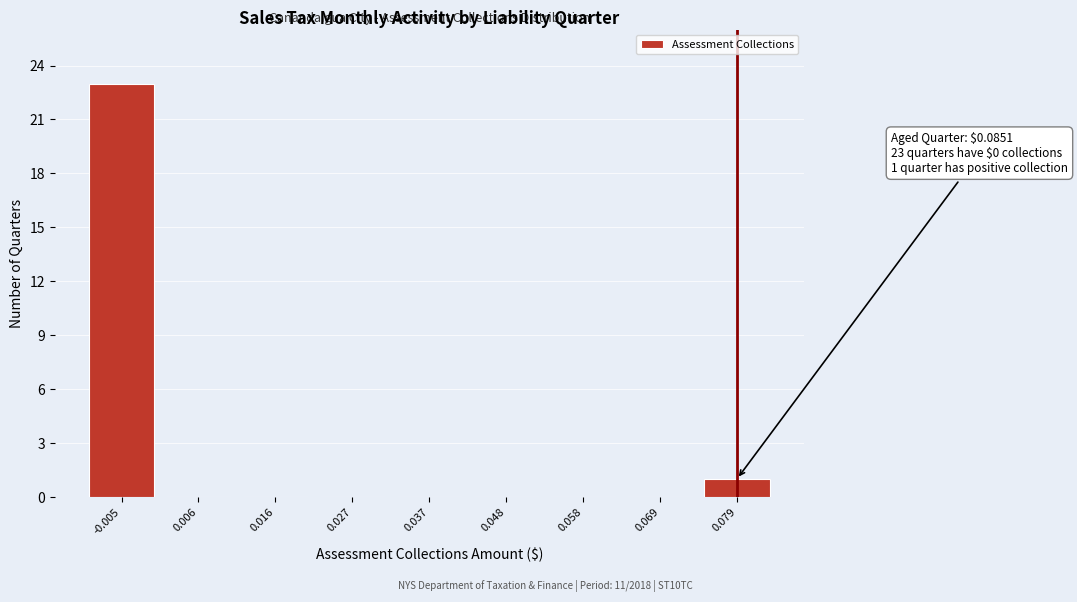

Reading left to right, transcribe all the data shown in this chart.

-0.005=23	0.006=0	0.016=0	0.027=0	0.037=0	0.048=0	0.058=0	0.069=0	0.079=1